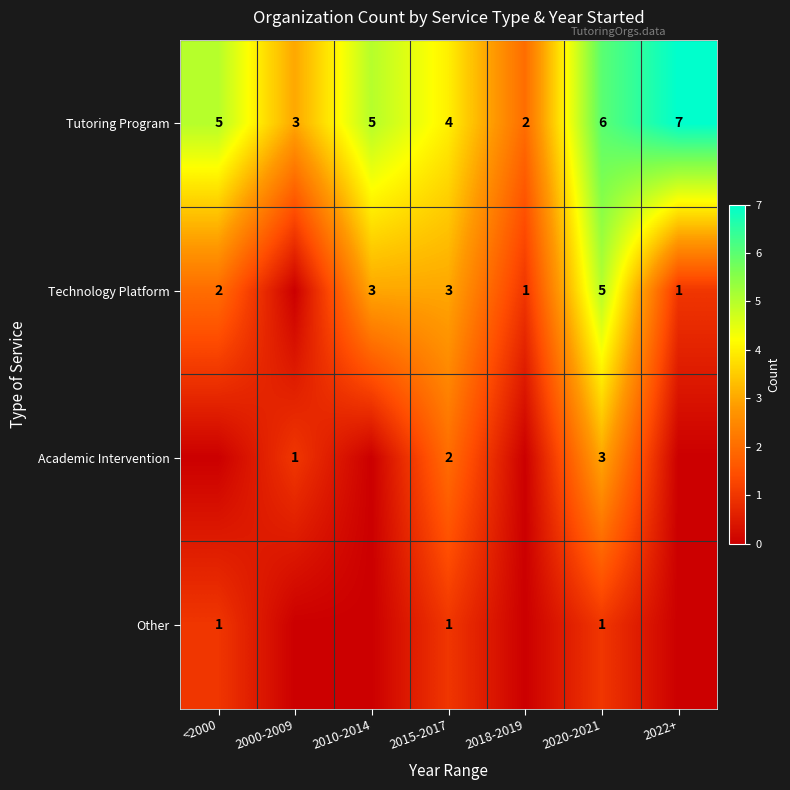

How many categories are shown in the chart?

7